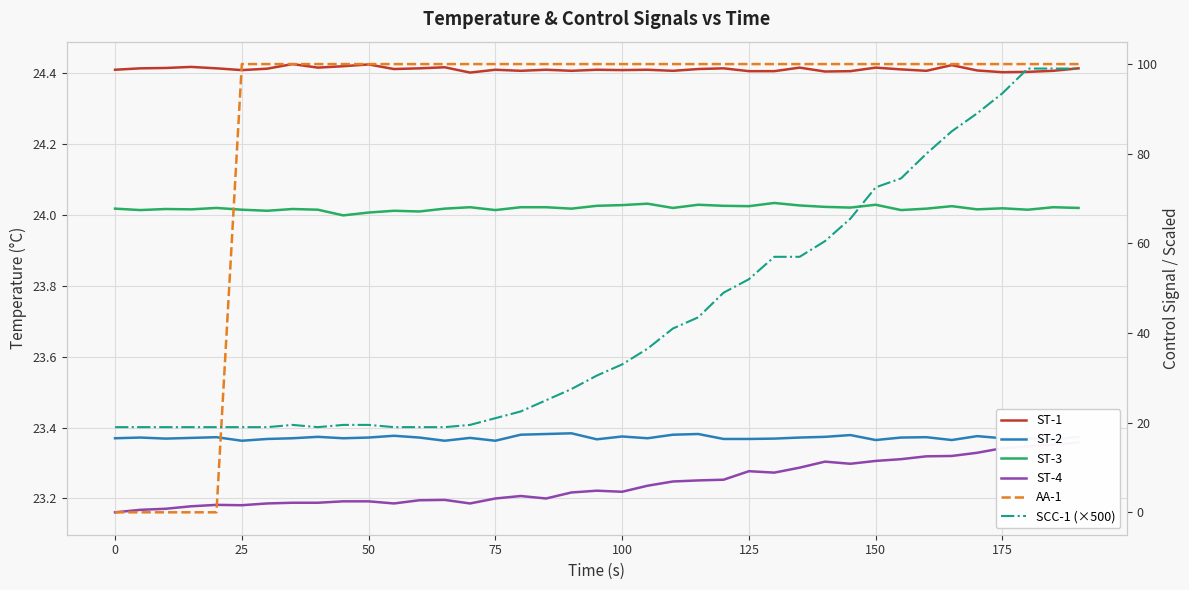

What is the difference between the highest and lowest values at 150?

76.7